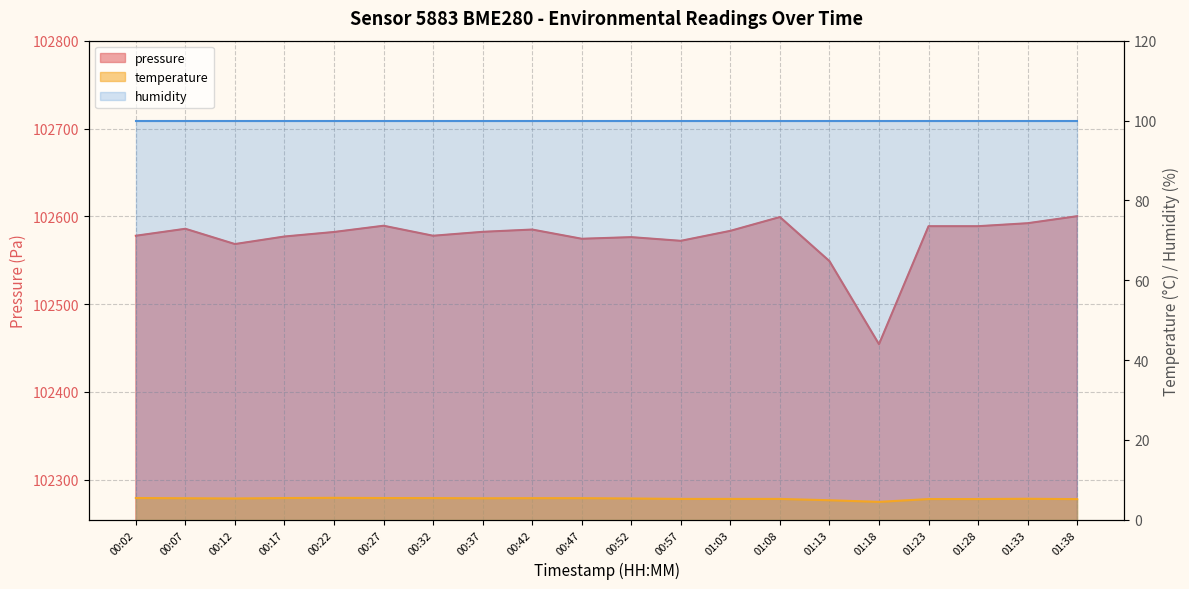

What is the spread (max minus min) of values at 00:57?

102567.0